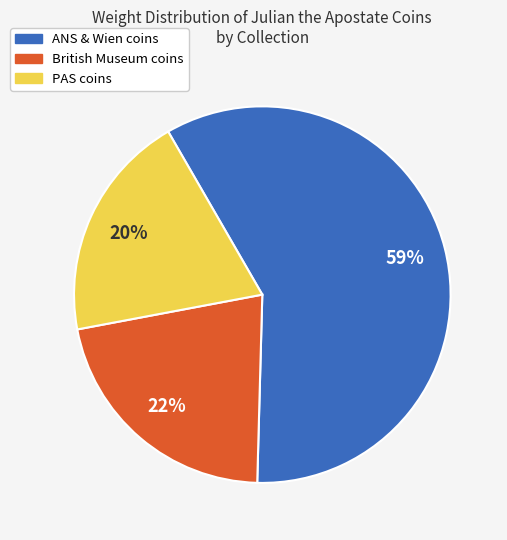

To the nearest percent, what is the difference between the largest and smallest slice percentages?

39%